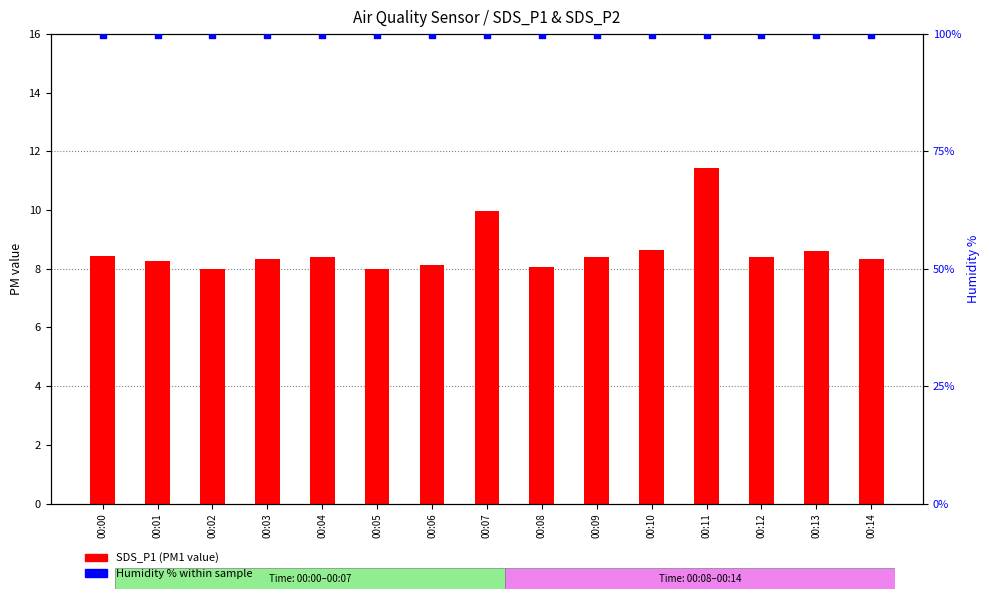

At which category is the sum across all series the highest?

00:11